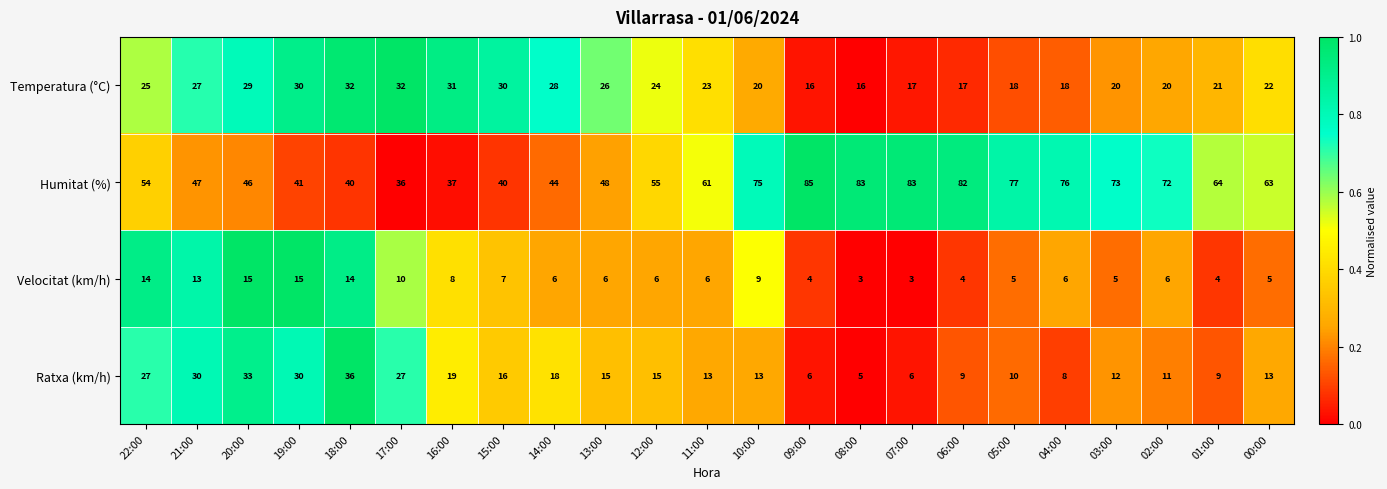

At which category does the chart reach its peak across all series?

09:00